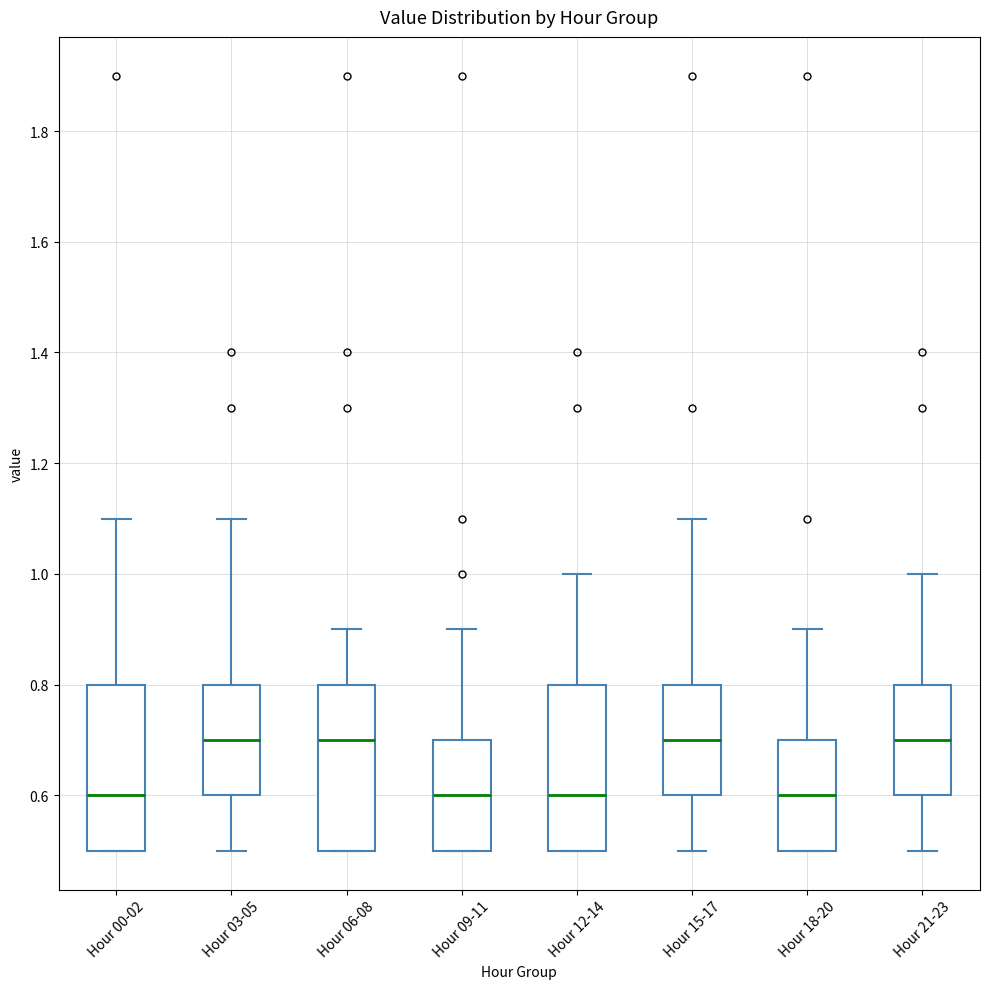

Where is the upper edge of the box for Hour 12-14 on the y-axis? The values are not printed on the chart, so give them approximately, as read against the axis.

0.8